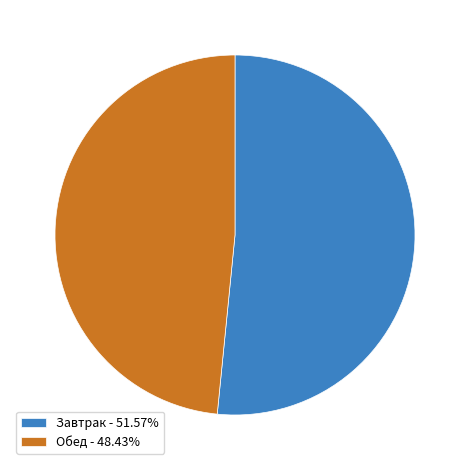

Is there a majority slice in this chart?

Yes